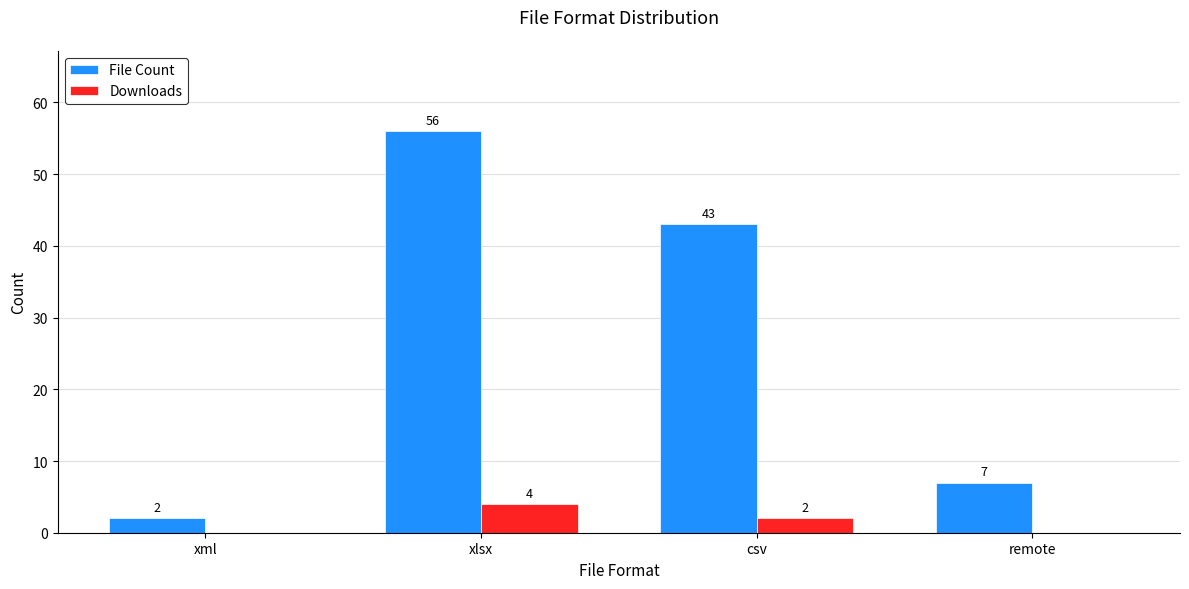

Is the value of File Count at csv greater than the value of Downloads at remote?

Yes